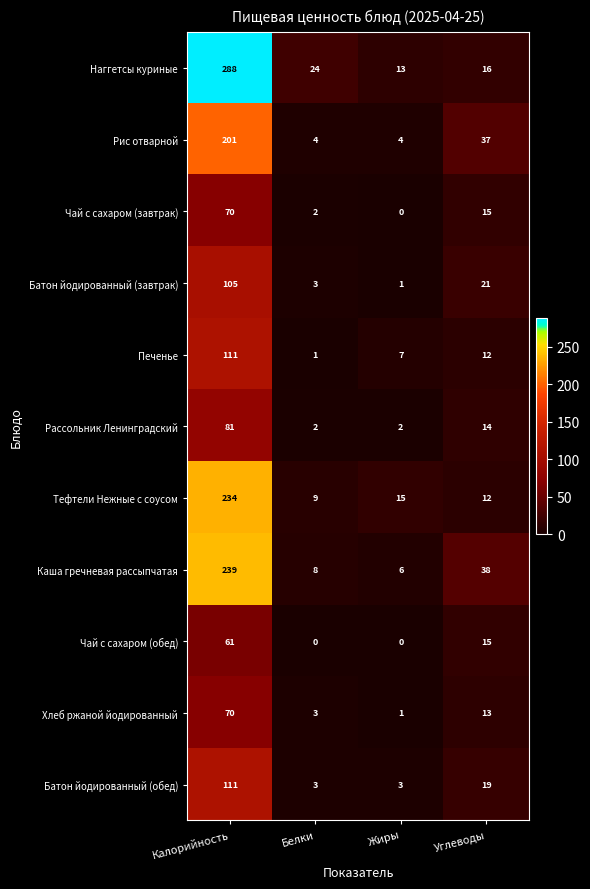

List the labels in order of Каша гречневая рассыпчатая value, smallest first.

Жиры, Белки, Углеводы, Калорийность